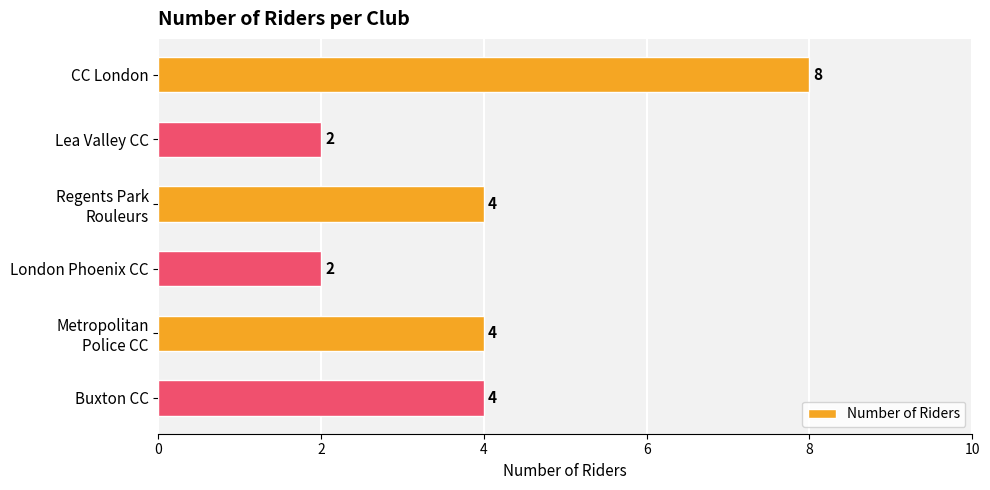

What position from the bottom is CC London?

6